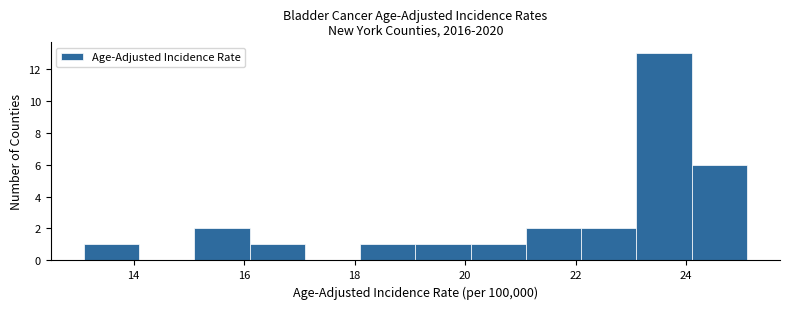

Reading left to right, transcribe this chart: for each bar, give the range it covers on the x-axis and its height. Neither the bar edges nor the heights are printed on the chart, so give them approximately, as read against the axes.

13.1 to 14.1: 1
14.1 to 15.1: 0
15.1 to 16.1: 2
16.1 to 17.1: 1
17.1 to 18.1: 0
18.1 to 19.1: 1
19.1 to 20.1: 1
20.1 to 21.1: 1
21.1 to 22.1: 2
22.1 to 23.1: 2
23.1 to 24.1: 13
24.1 to 25.1: 6